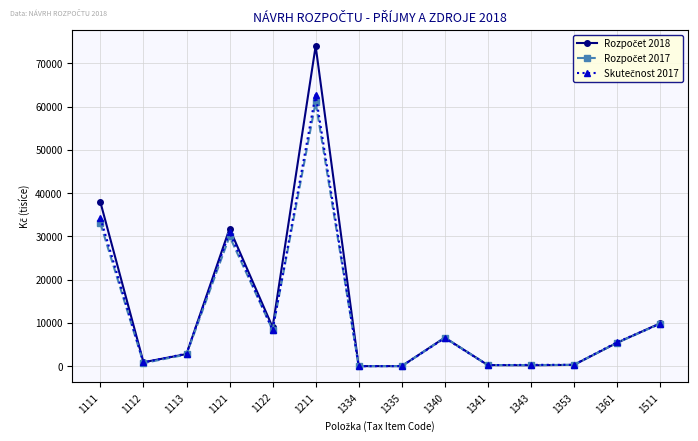

What is the total value across all series at 1511?

29502.2